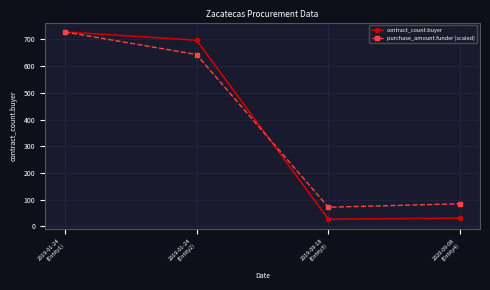

The contract_count.buyer series shows 959.9 at 2019-01-24
(Entity2). True or false?

False